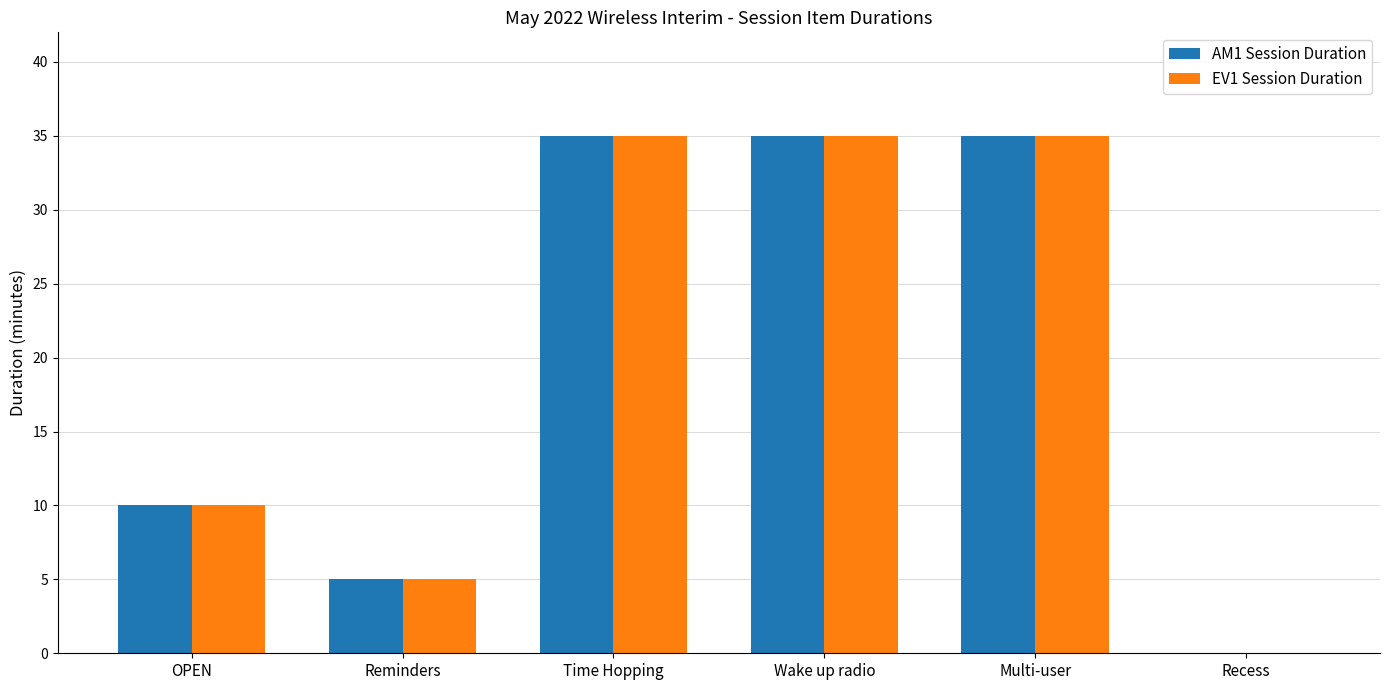

What are all the series names shown in the legend?

AM1 Session Duration, EV1 Session Duration